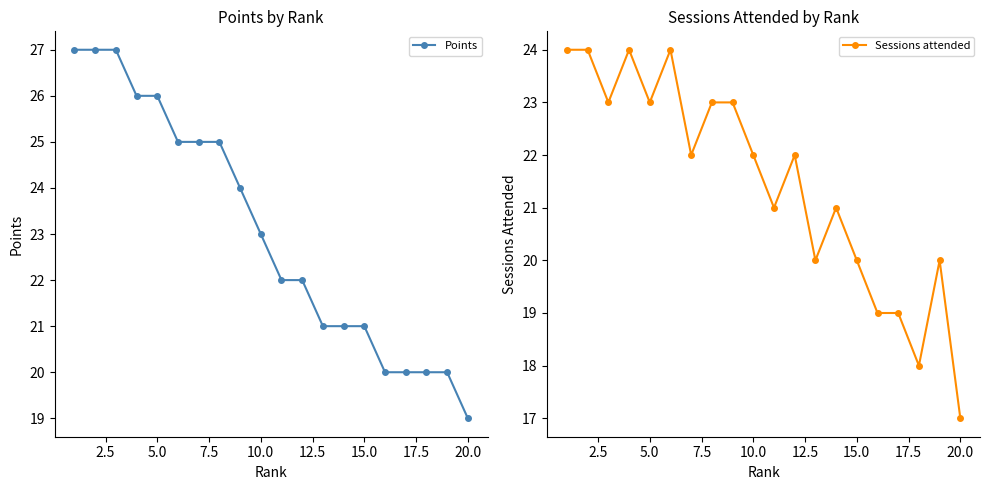

At which label does Points reach its minimum?

20.0